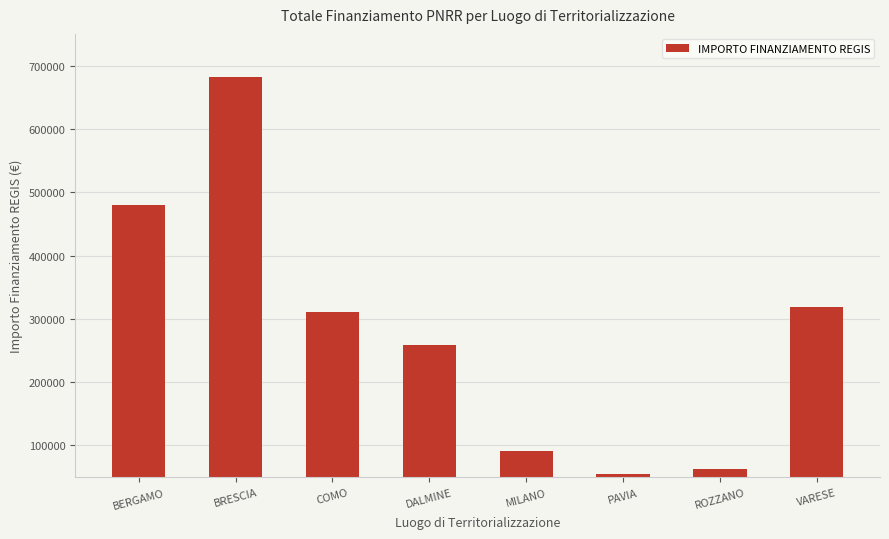

Read the value at BRESCIA.

682502.5